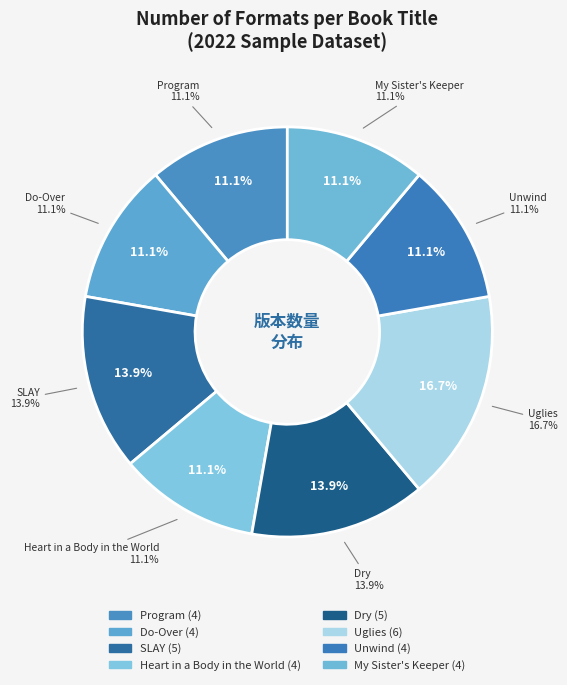

Rank the categories by value from lowest to highest.

Program, Do-Over, Heart in a Body in the World, Unwind, My Sister's Keeper, SLAY, Dry, Uglies